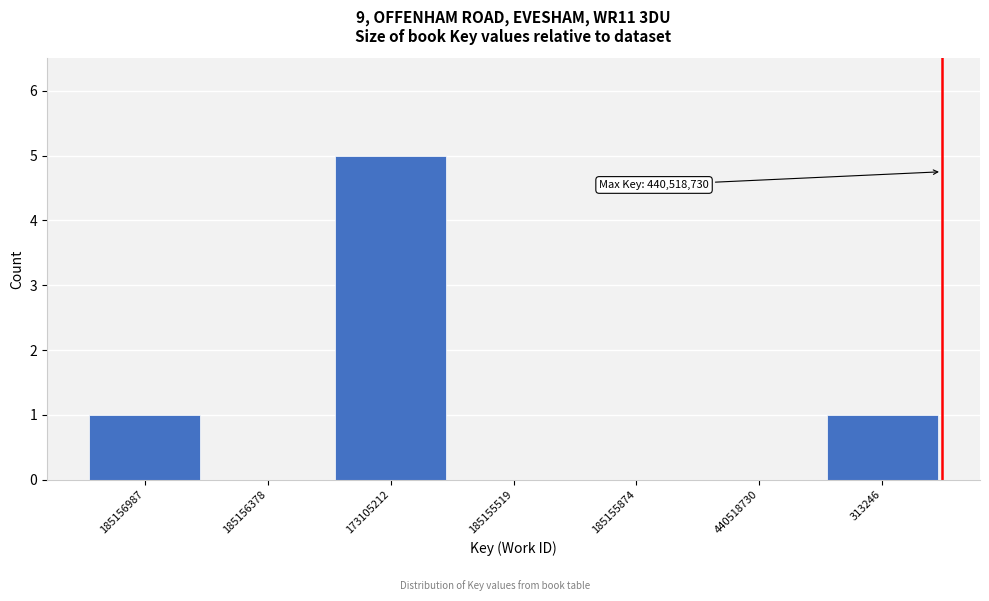

Reading left to right, what are all the values shown in this chart?

185156987=1	185156378=0	173105212=5	185155519=0	185155874=0	440518730=0	313246=1